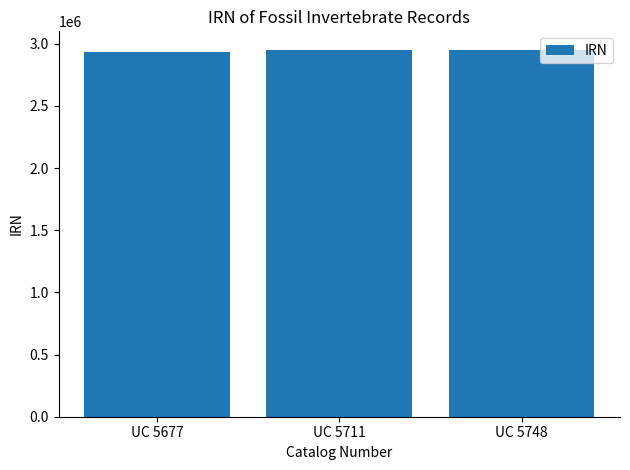

Is it true that the value at UC 5711 is 2951524?

True